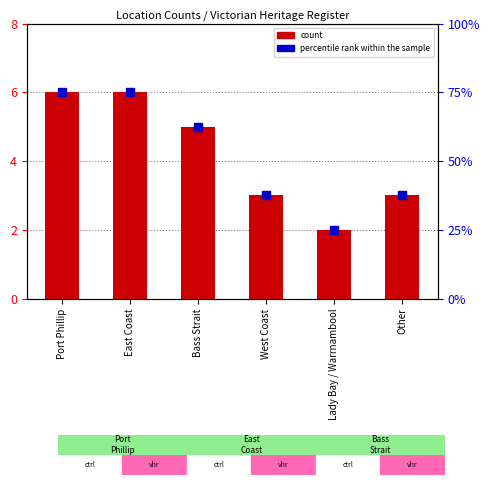

What are all the series names shown in the legend?

count, percentile rank within the sample